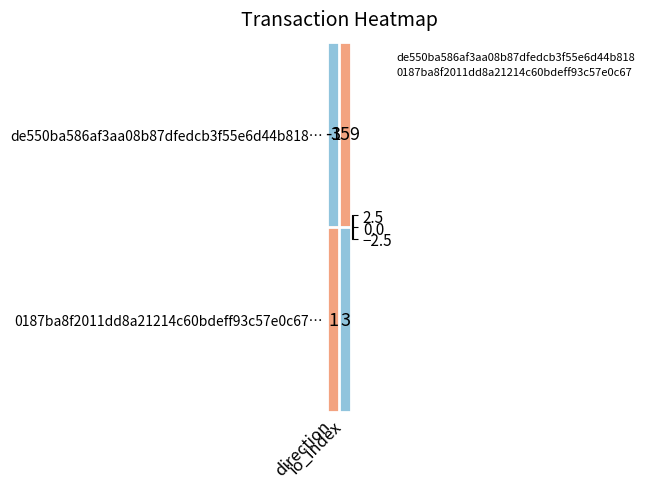

What is the smallest value displayed?

-1